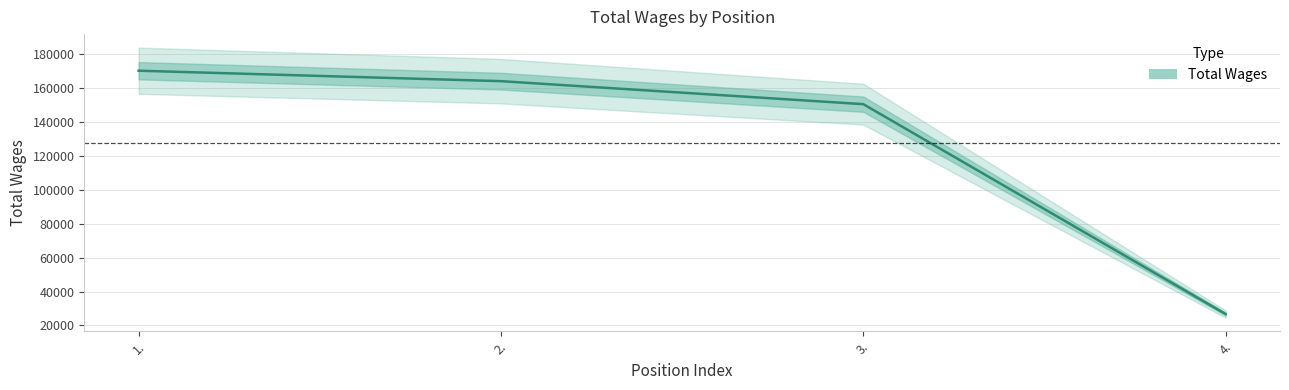

Does the chart have visible grid lines?

Yes